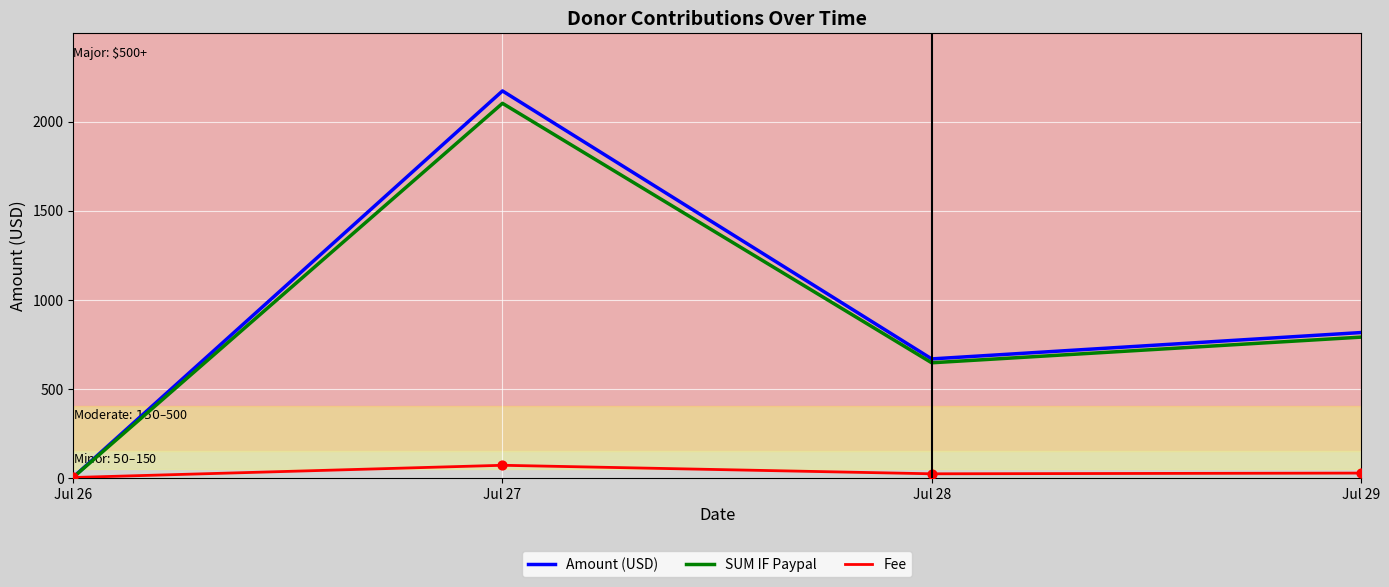

What is the difference between the highest and lowest values at Jul 27?

2102.4